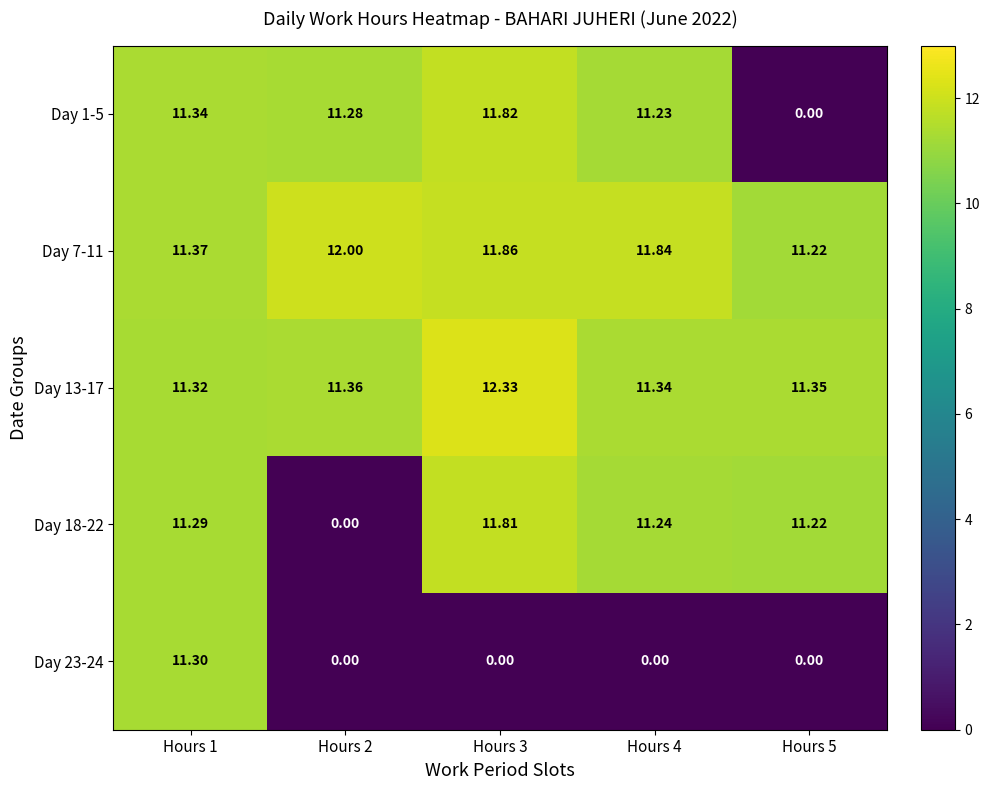

Is the value of Day 7-11 at Hours 2 greater than the value of Day 23-24 at Hours 5?

Yes